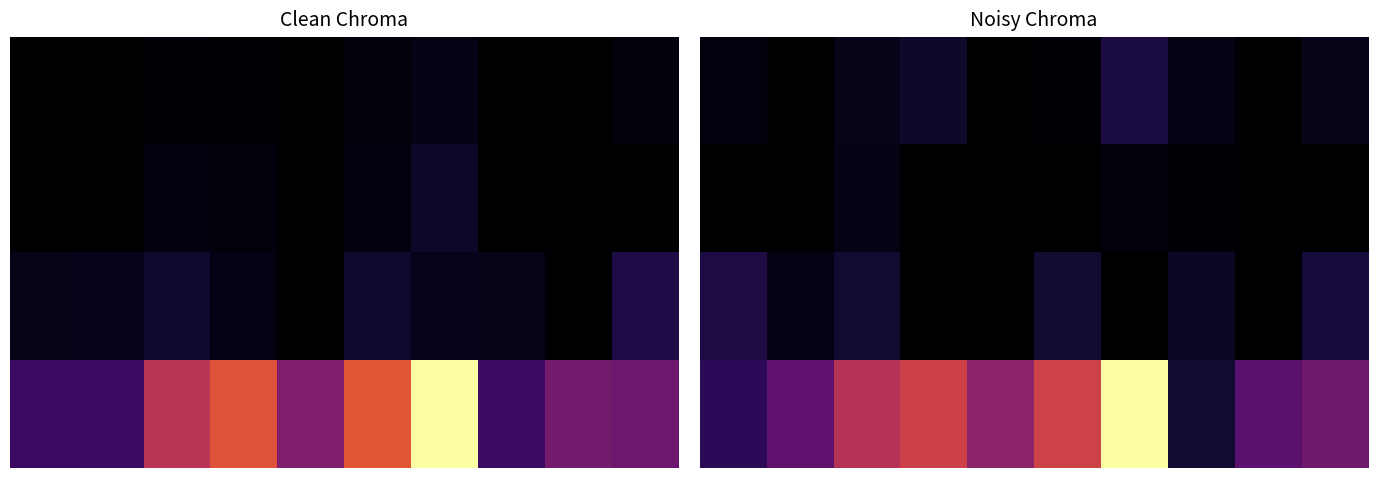

What is the maximum value shown in the chart?

317.1